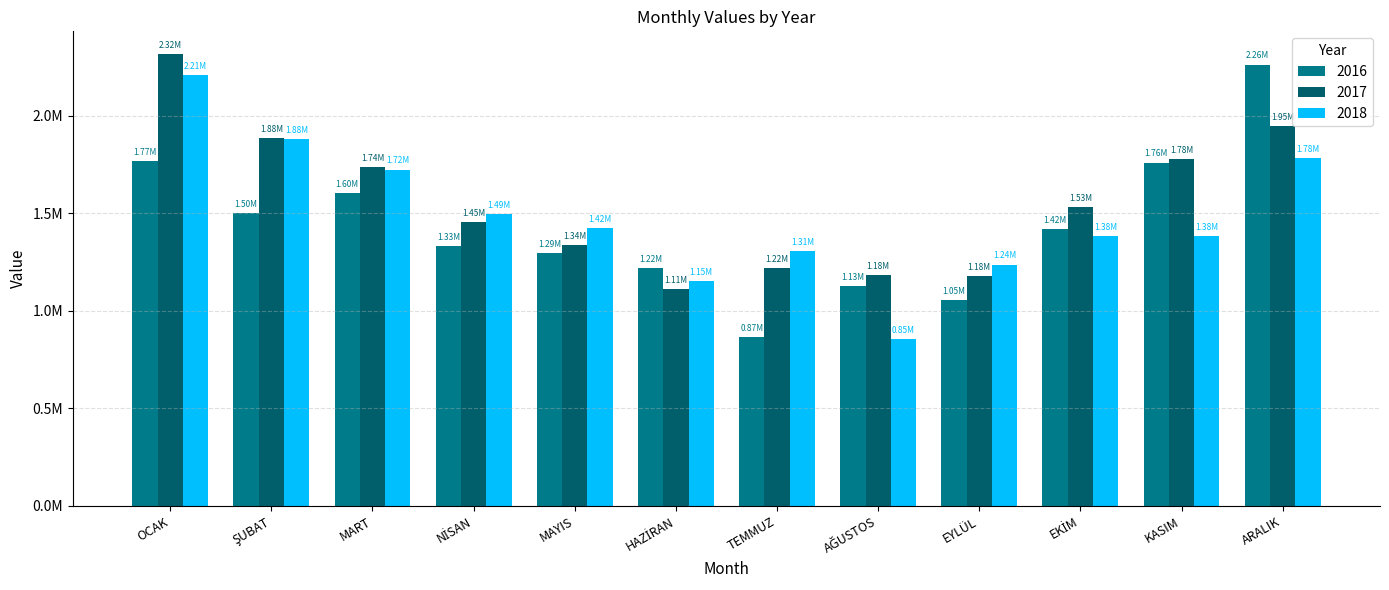

What are all the series names shown in the legend?

2016, 2017, 2018